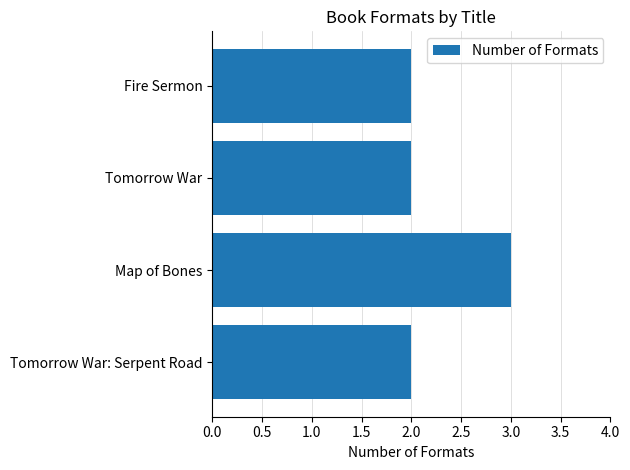

What is the average value?

2